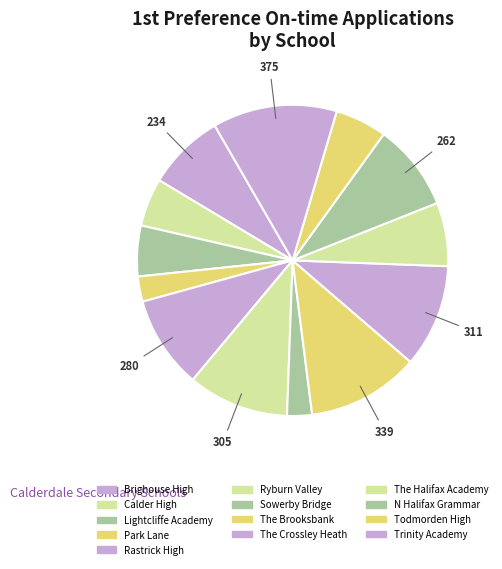

What is the change in value from Sowerby Bridge to The Brooksbank?

+264